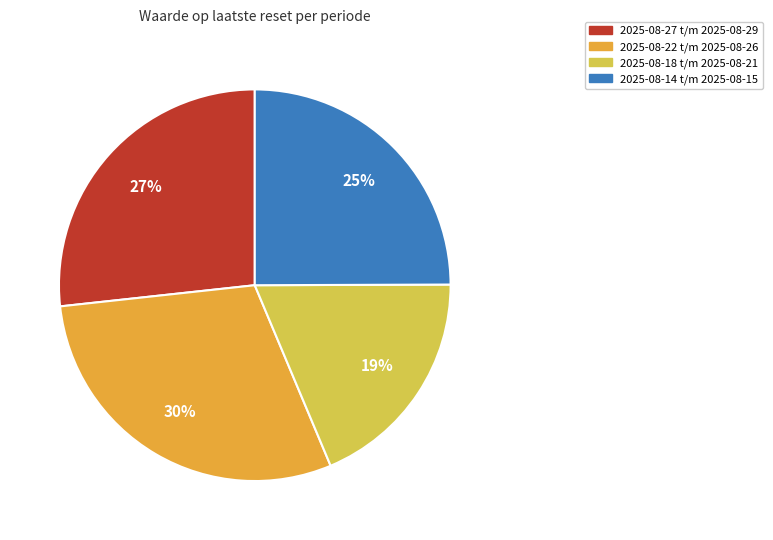

How many slices are in this pie chart?

4